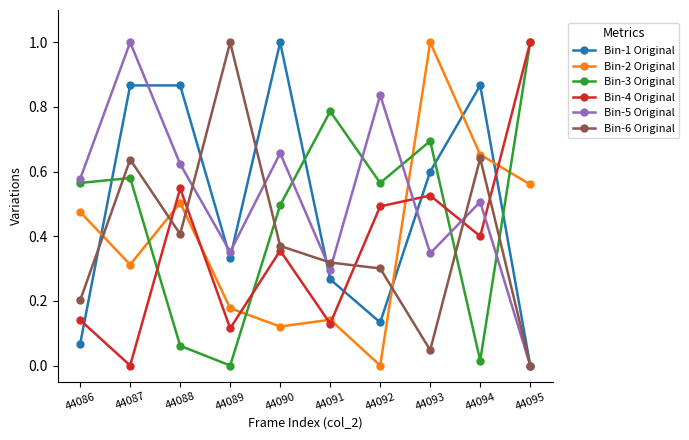

How many positive values does the Bin-2 Original series have?

9